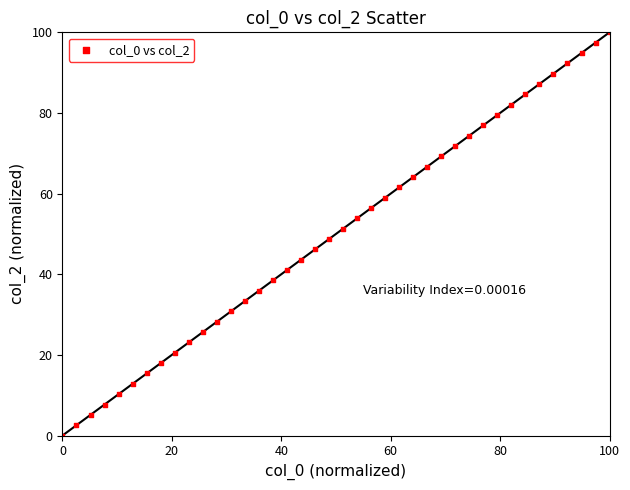

What is the range of Y values (max minus min)?

100.0